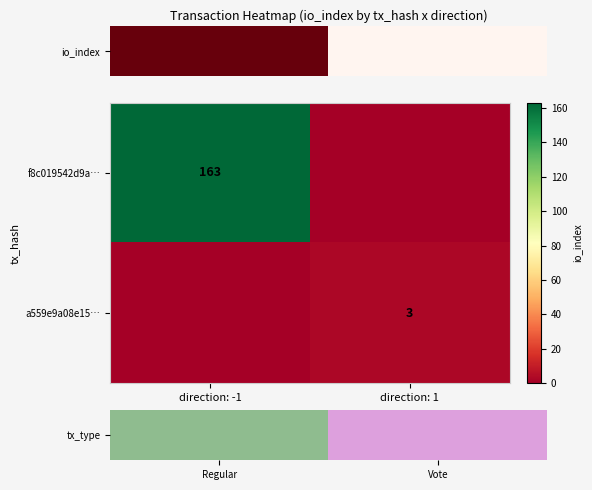

True or false: a559e9a08e15… has a value of 3 at direction: 1.

True